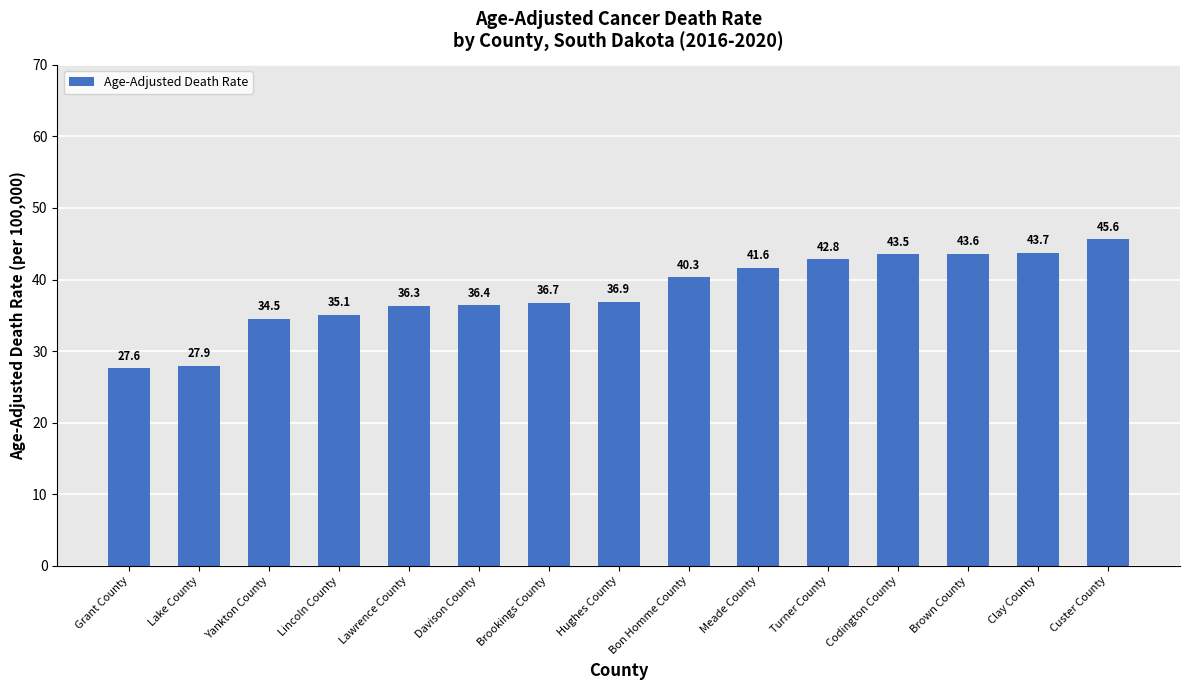

What is the sum of all values?

572.5